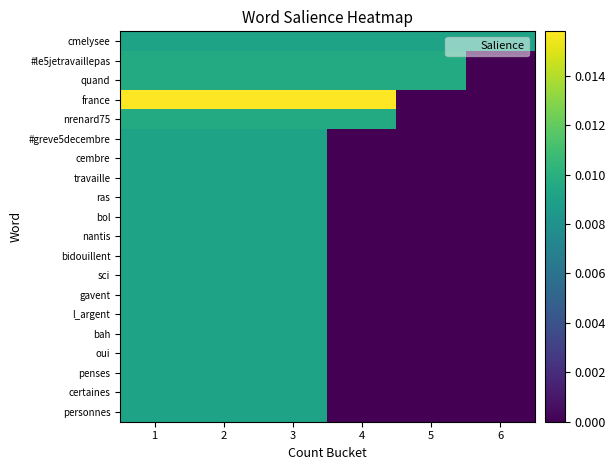

Reading left to right, what are all the values shown in this chart?

cmelysee: 1=0.0	2=0.0	3=0.0	4=0.0	5=0.0	6=0.0
#le5jetravaillepas: 1=0.0	2=0.0	3=0.0	4=0.0	5=0.0	6=0.0
quand: 1=0.0	2=0.0	3=0.0	4=0.0	5=0.0	6=0.0
france: 1=0.0	2=0.0	3=0.0	4=0.0	5=0.0	6=0.0
nrenard75: 1=0.0	2=0.0	3=0.0	4=0.0	5=0.0	6=0.0
#greve5decembre: 1=0.0	2=0.0	3=0.0	4=0.0	5=0.0	6=0.0
cembre: 1=0.0	2=0.0	3=0.0	4=0.0	5=0.0	6=0.0
travaille: 1=0.0	2=0.0	3=0.0	4=0.0	5=0.0	6=0.0
ras: 1=0.0	2=0.0	3=0.0	4=0.0	5=0.0	6=0.0
bol: 1=0.0	2=0.0	3=0.0	4=0.0	5=0.0	6=0.0
nantis: 1=0.0	2=0.0	3=0.0	4=0.0	5=0.0	6=0.0
bidouillent: 1=0.0	2=0.0	3=0.0	4=0.0	5=0.0	6=0.0
sci: 1=0.0	2=0.0	3=0.0	4=0.0	5=0.0	6=0.0
gavent: 1=0.0	2=0.0	3=0.0	4=0.0	5=0.0	6=0.0
l_argent: 1=0.0	2=0.0	3=0.0	4=0.0	5=0.0	6=0.0
bah: 1=0.0	2=0.0	3=0.0	4=0.0	5=0.0	6=0.0
oui: 1=0.0	2=0.0	3=0.0	4=0.0	5=0.0	6=0.0
penses: 1=0.0	2=0.0	3=0.0	4=0.0	5=0.0	6=0.0
certaines: 1=0.0	2=0.0	3=0.0	4=0.0	5=0.0	6=0.0
personnes: 1=0.0	2=0.0	3=0.0	4=0.0	5=0.0	6=0.0